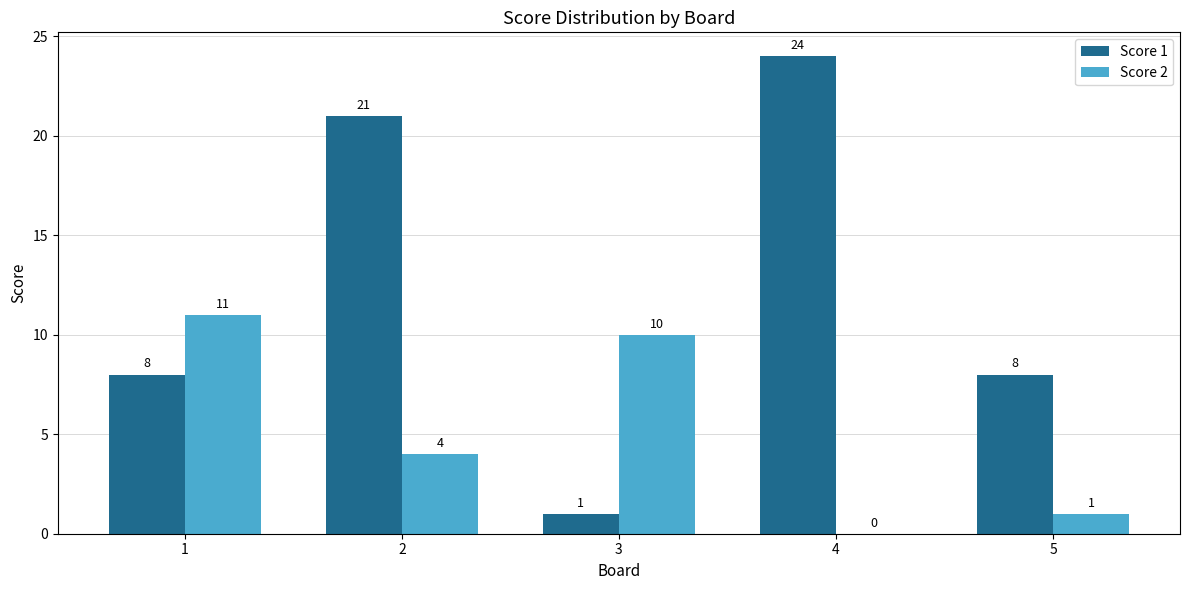

What value does the Score 1 series have at 5, to the nearest 10?

10